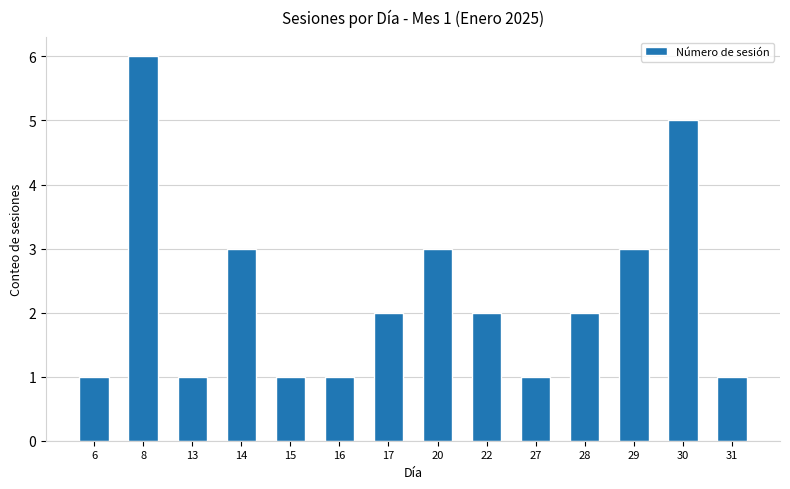

Reading right to left, extract all data points from this chart.

31=1	30=5	29=3	28=2	27=1	22=2	20=3	17=2	16=1	15=1	14=3	13=1	8=6	6=1